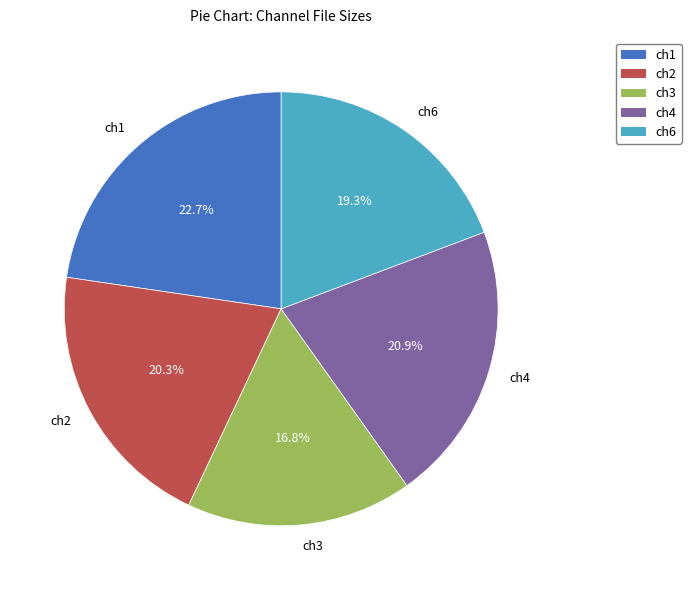

The ch2 slice represents 20% of the pie. True or false?

True